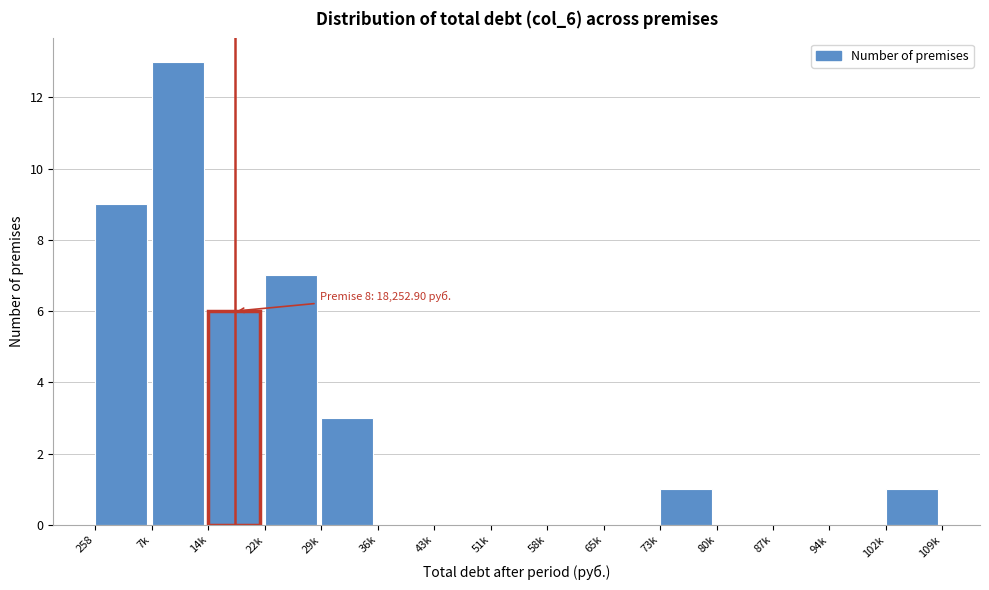

Reading left to right, transcribe all the data shown in this chart.

258=9	7k=13	14k=6	22k=7	29k=3	36k=0	43k=0	51k=0	58k=0	65k=0	73k=1	80k=0	87k=0	94k=0	102k=1